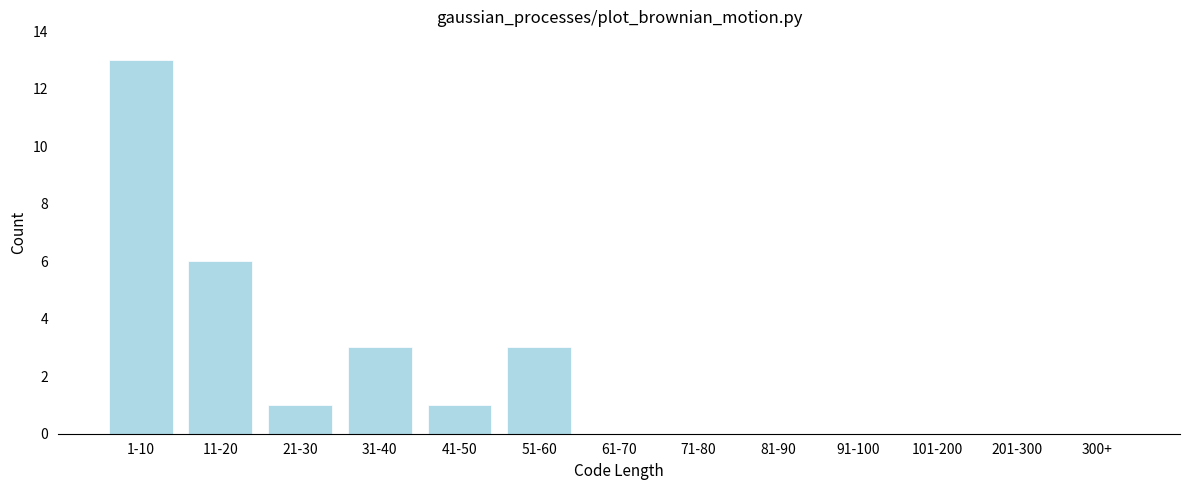

Reading right to left, transcribe all the data shown in this chart.

300+=0	201-300=0	101-200=0	91-100=0	81-90=0	71-80=0	61-70=0	51-60=3	41-50=1	31-40=3	21-30=1	11-20=6	1-10=13